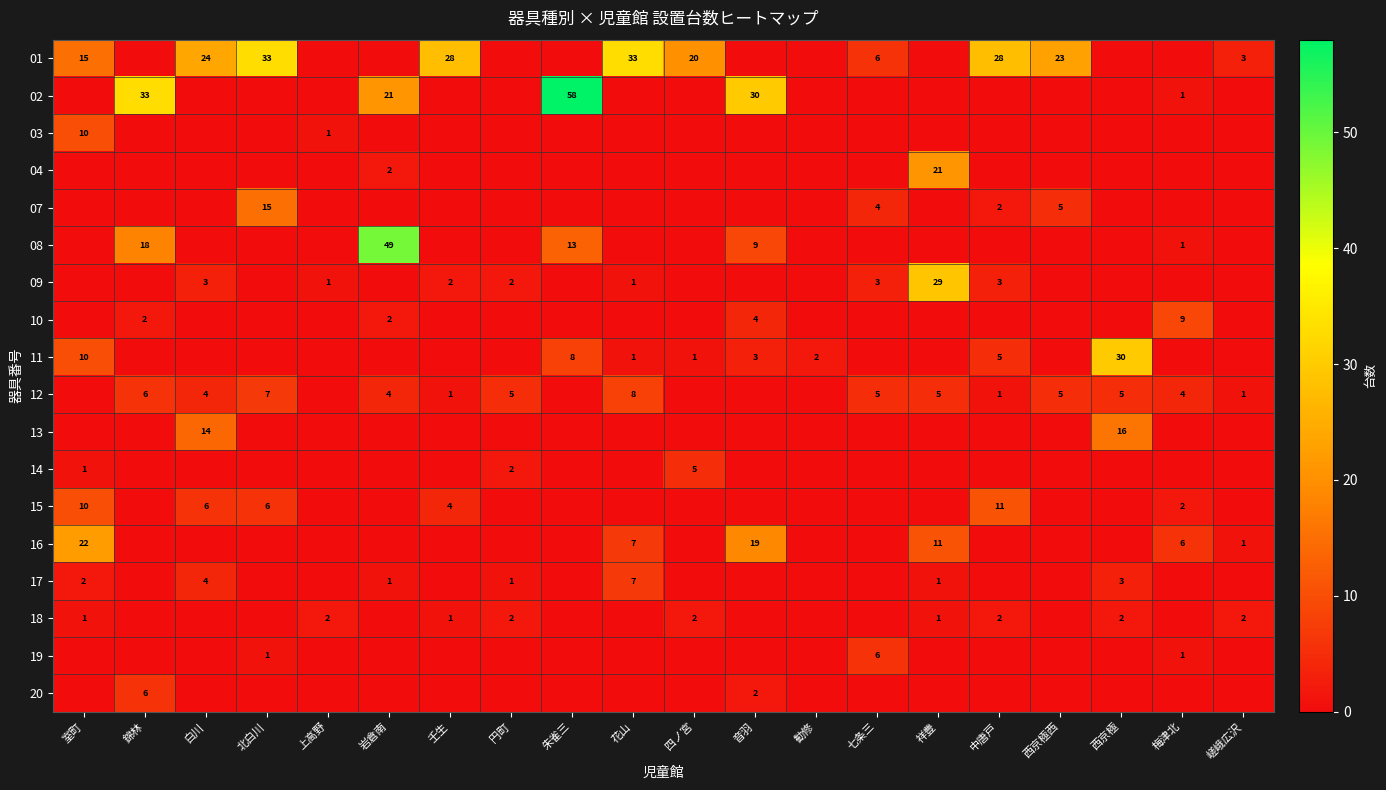

True or false: 17 has a value of 7 at 花山.

True